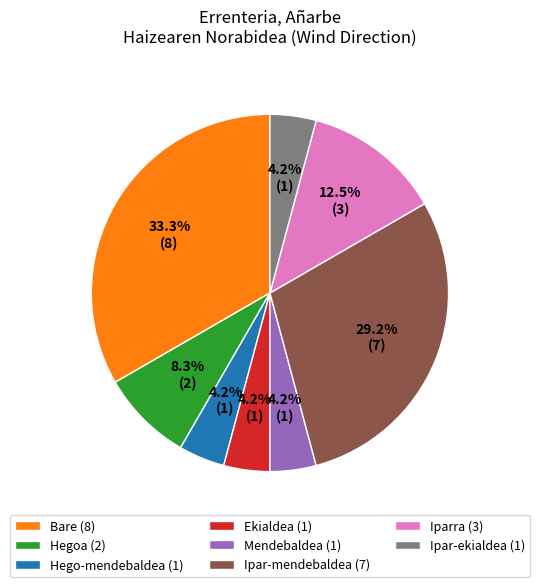

Which slice is the largest?

Bare (8)